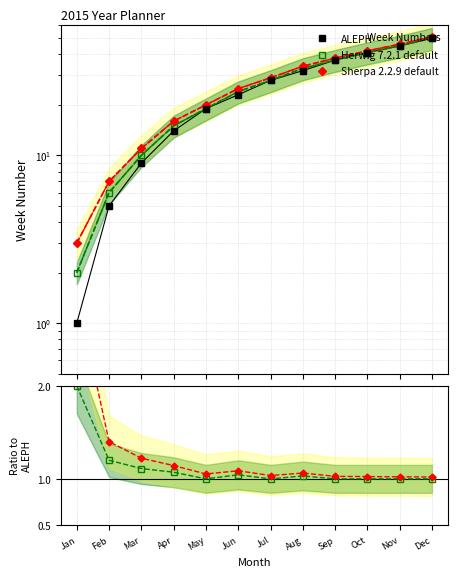

How many times do Herwig 7.2.1 default and ALEPH cross each other?

1